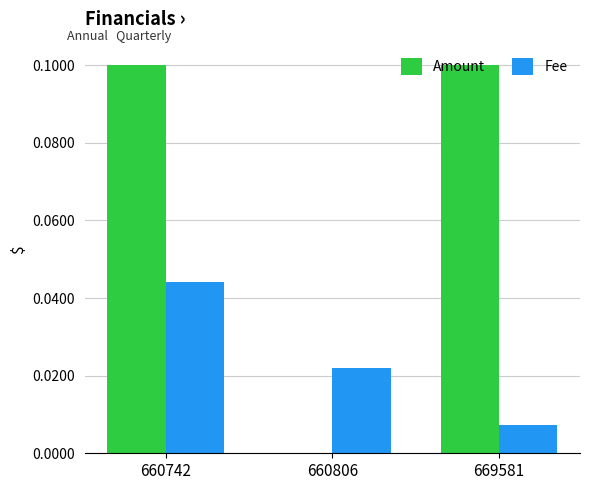

The value of Amount at 669581 is 0.1. True or false?

True